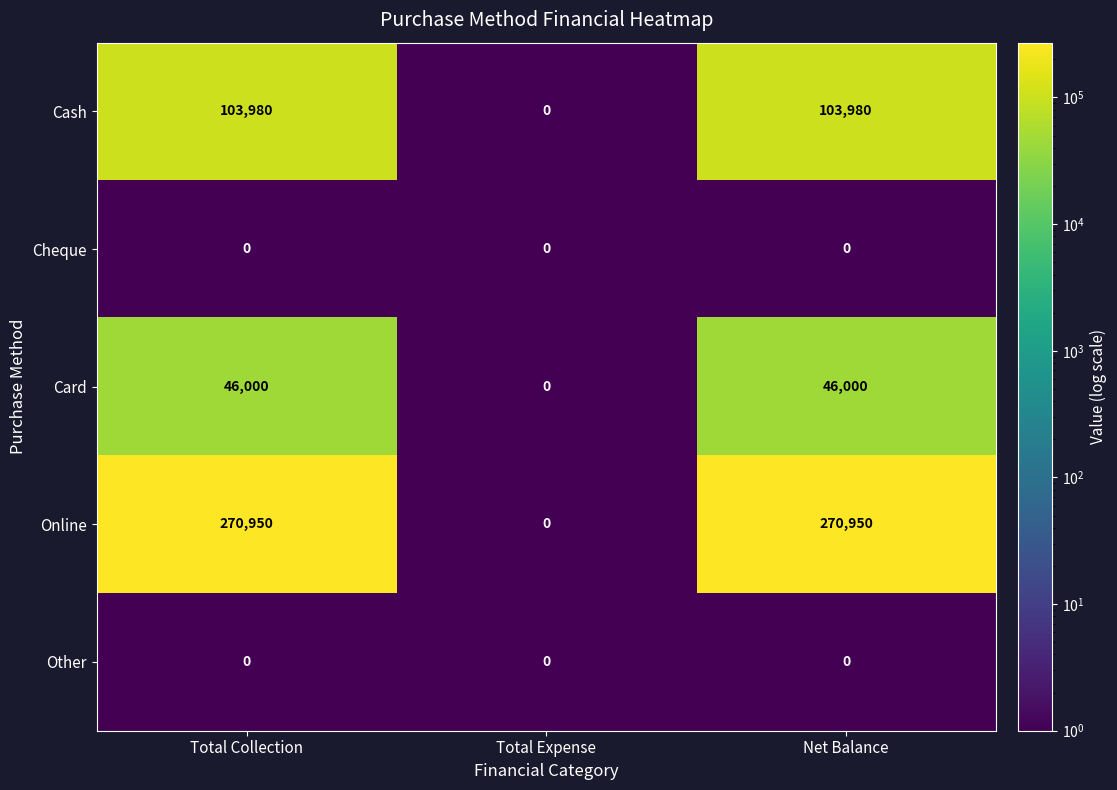

Count the Online values in the range 0 to 270950.

3